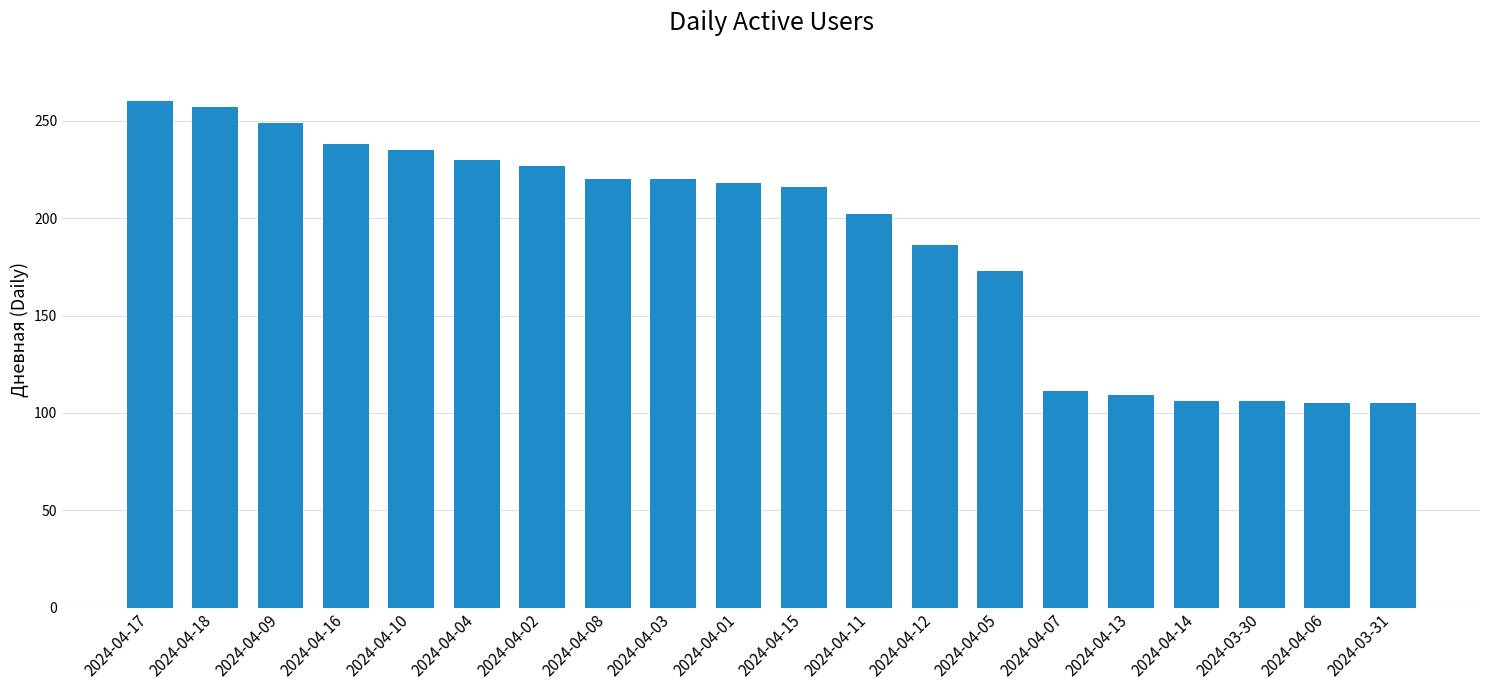

What is the greatest value displayed?

260